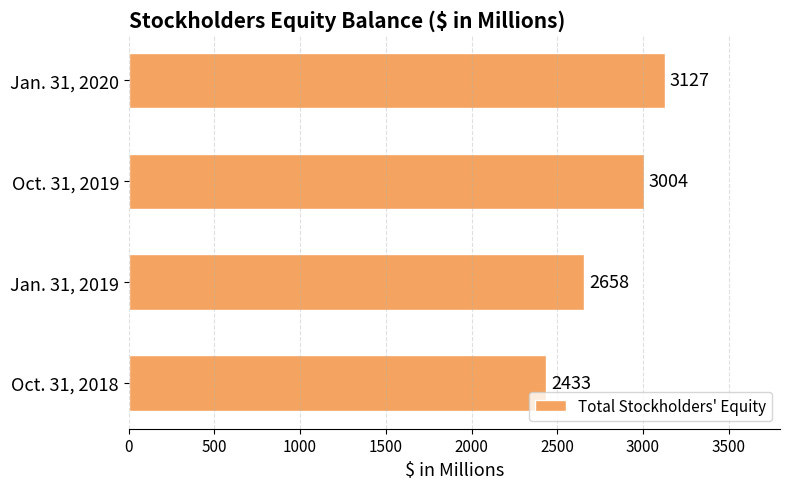

List the labels in order of value, smallest first.

Oct. 31, 2018, Jan. 31, 2019, Oct. 31, 2019, Jan. 31, 2020